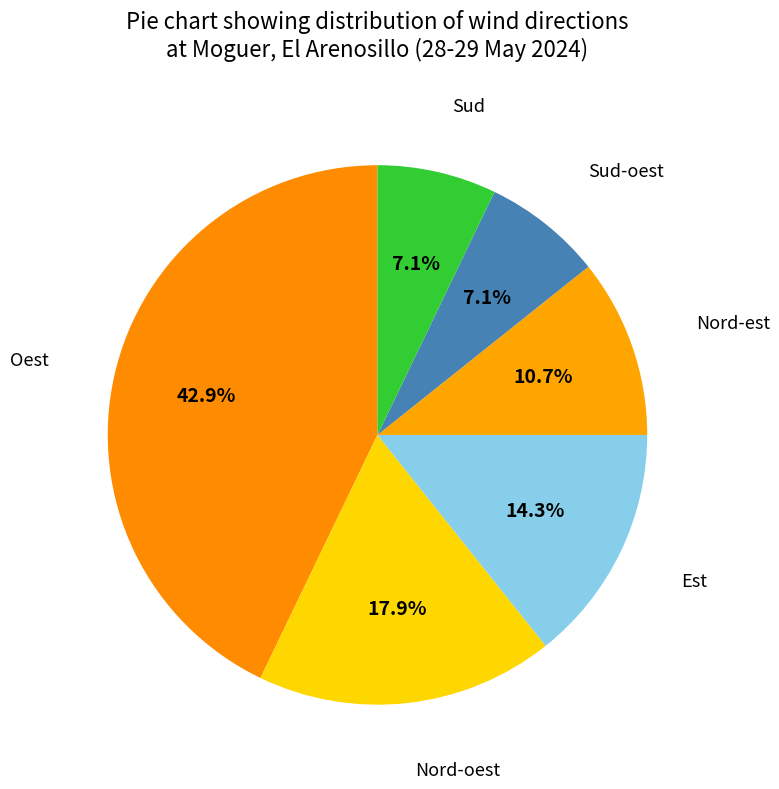

Does any single category account for the majority?

No